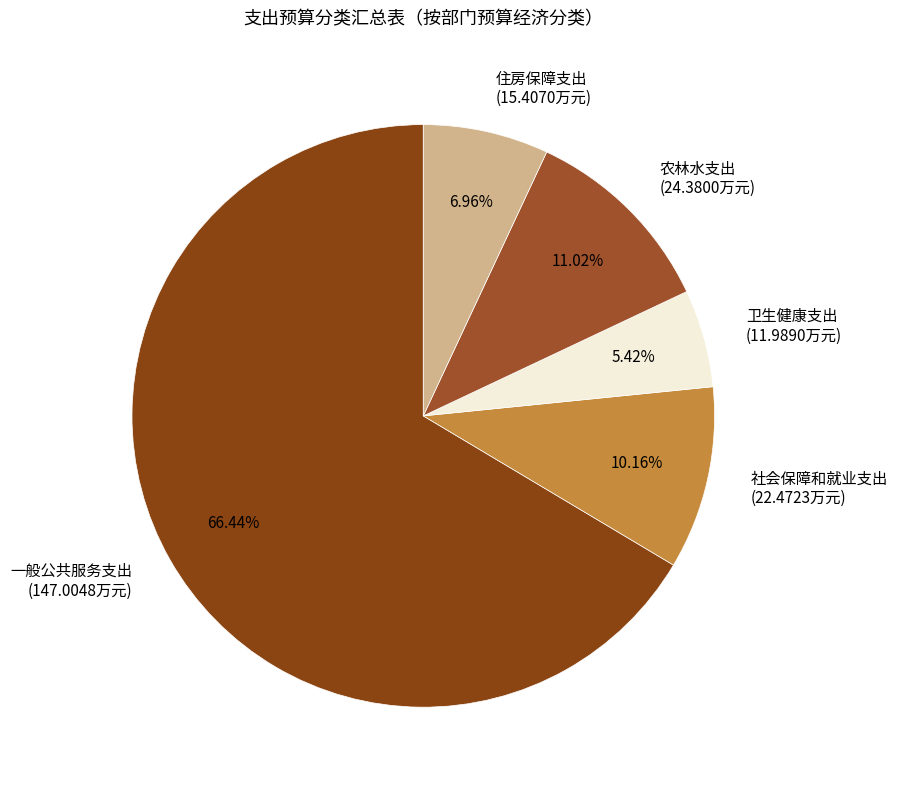

Rank the categories by value from lowest to highest.

卫生健康支出, 住房保障支出, 社会保障和就业支出, 农林水支出, 一般公共服务支出